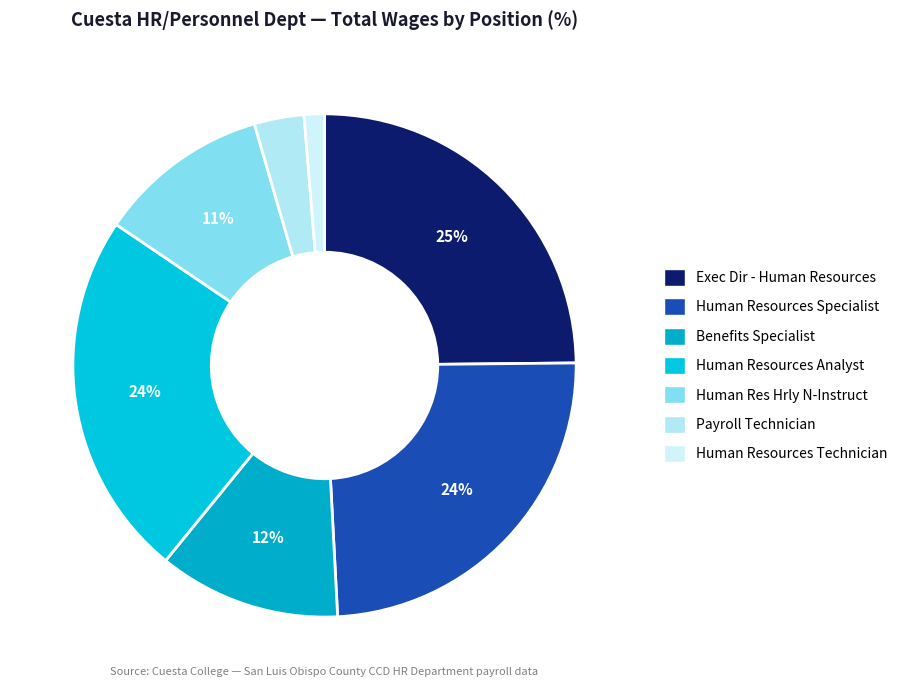

Which slice is the largest?

Exec Dir - Human Resources